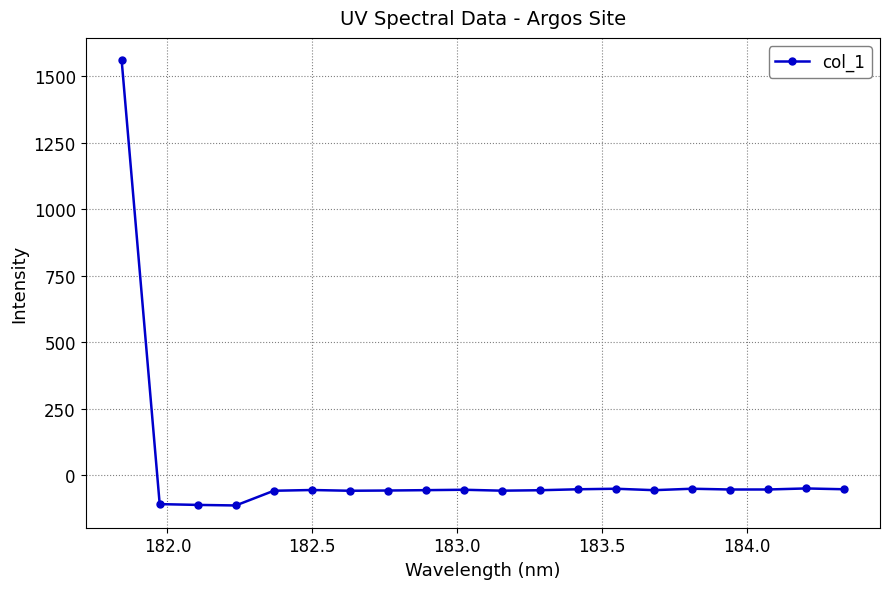

What is the value of the 19th point from the left?

-49.1